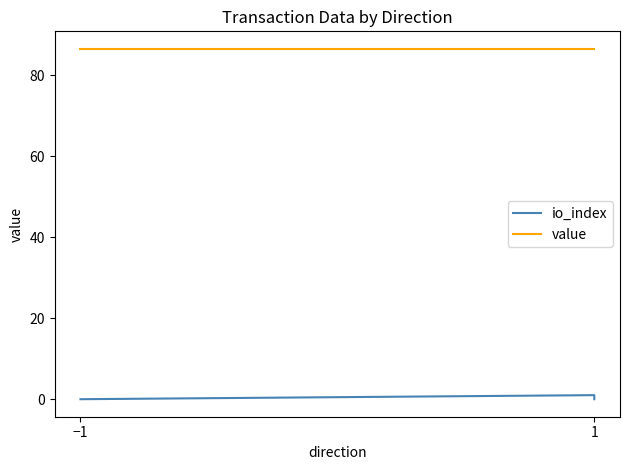

What are all the series names shown in the legend?

io_index, value